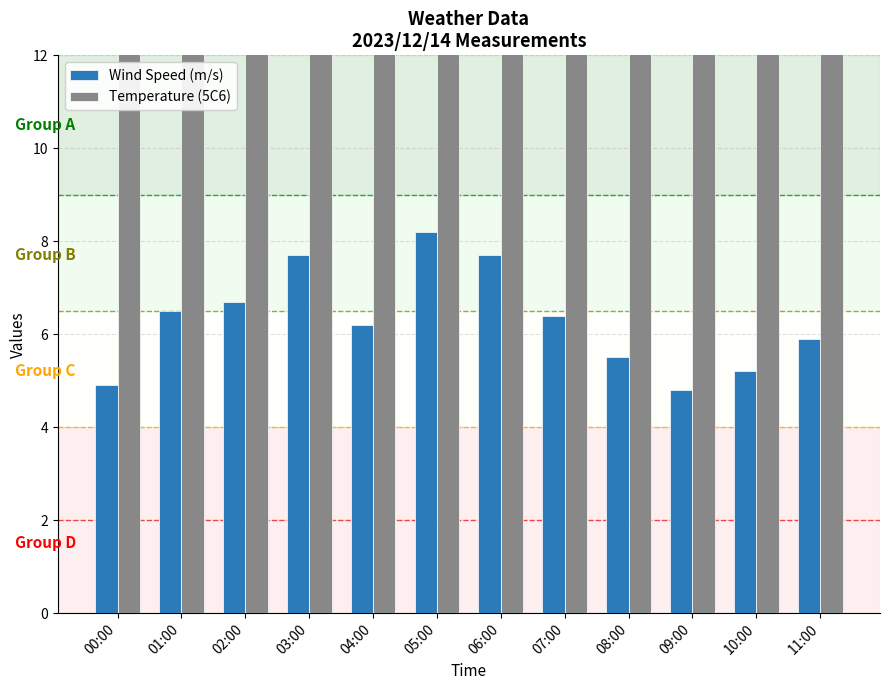

Is the value of Wind Speed (m/s) at 03:00 greater than the value of Temperature (5C6) at 06:00?

No